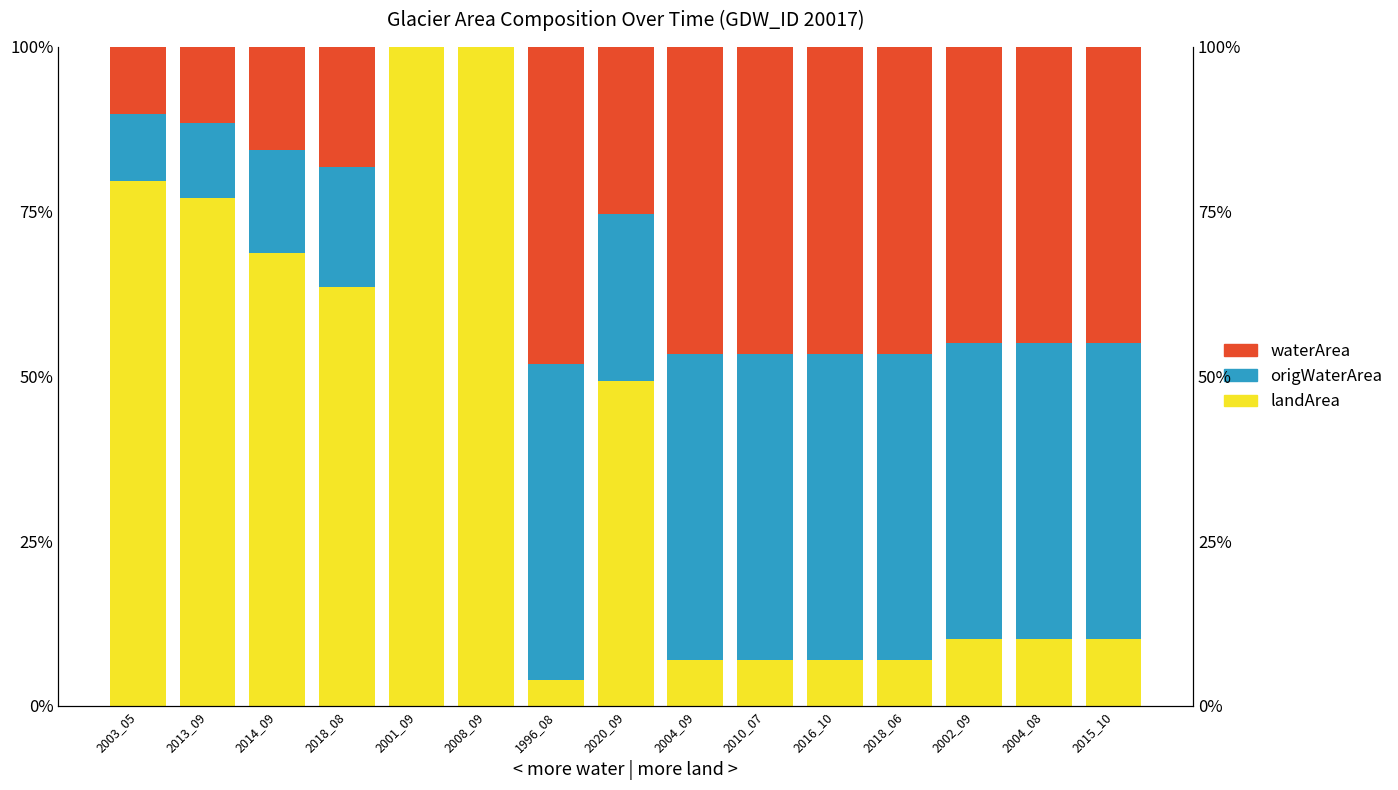

True or false: origWaterArea has a value of 0.0 at 2008_09.

True